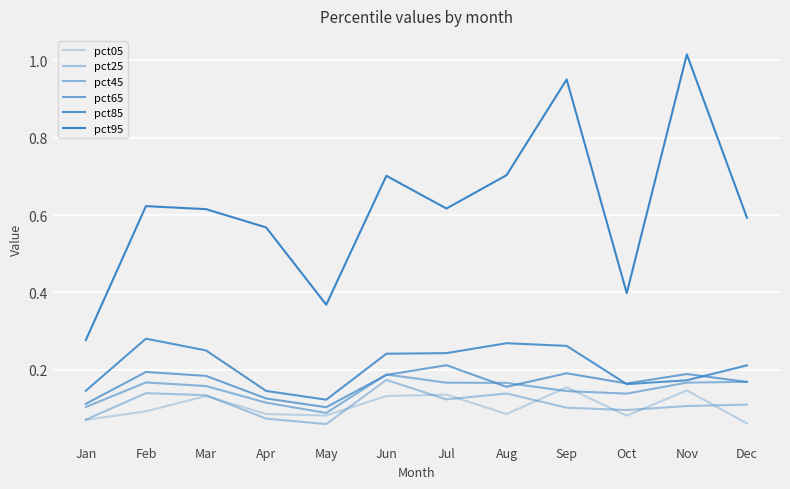

Where is pct25 nearest to the value 0?

May